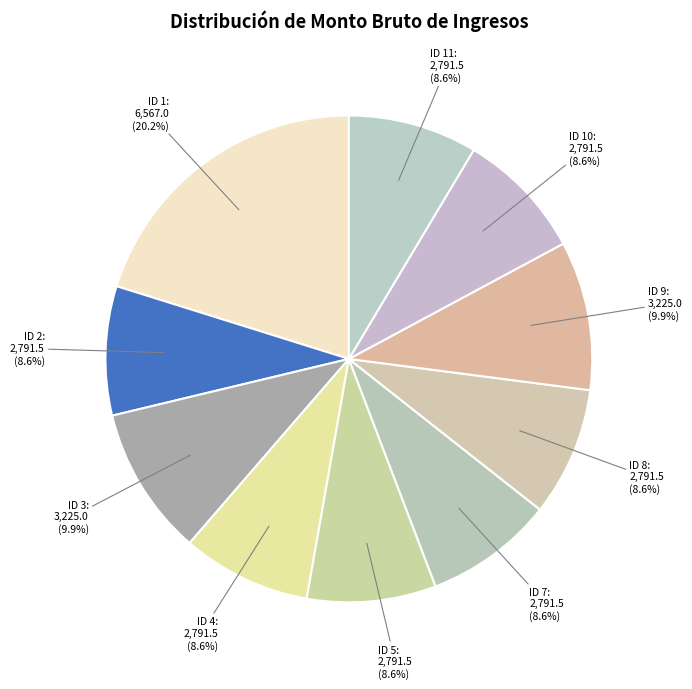

Which has a higher value, ID 4 or ID 1?

ID 1